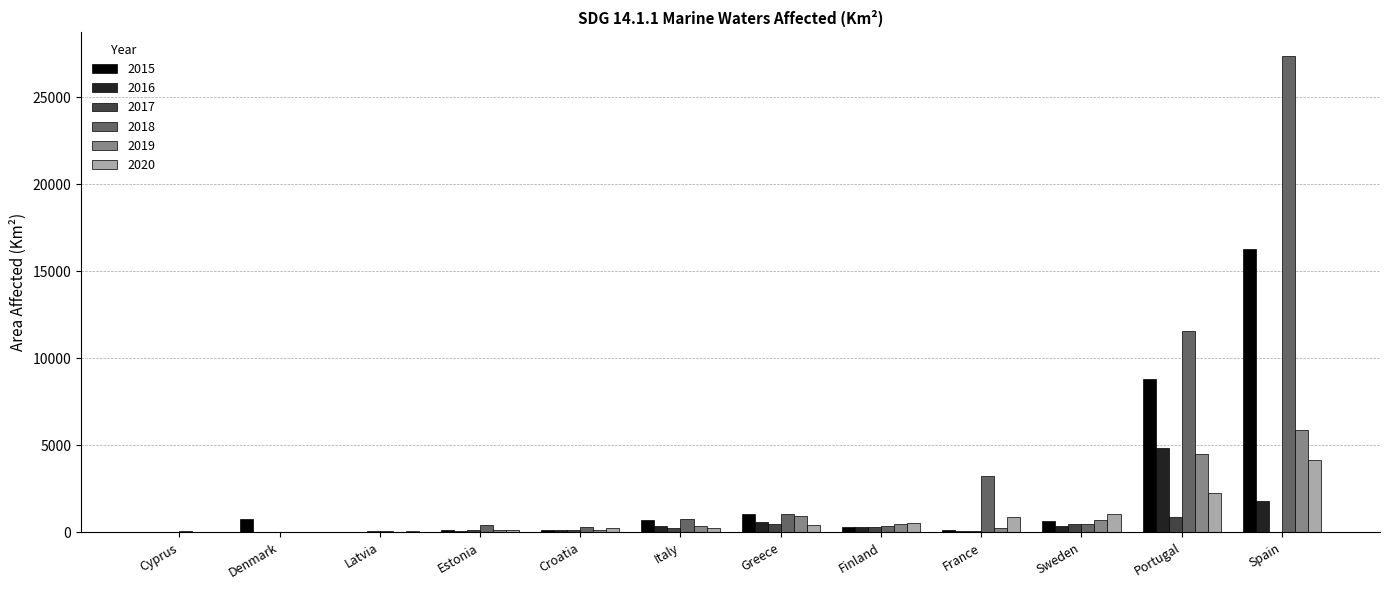

Is the value of 2020 at Portugal greater than the value of 2019 at Denmark?

Yes